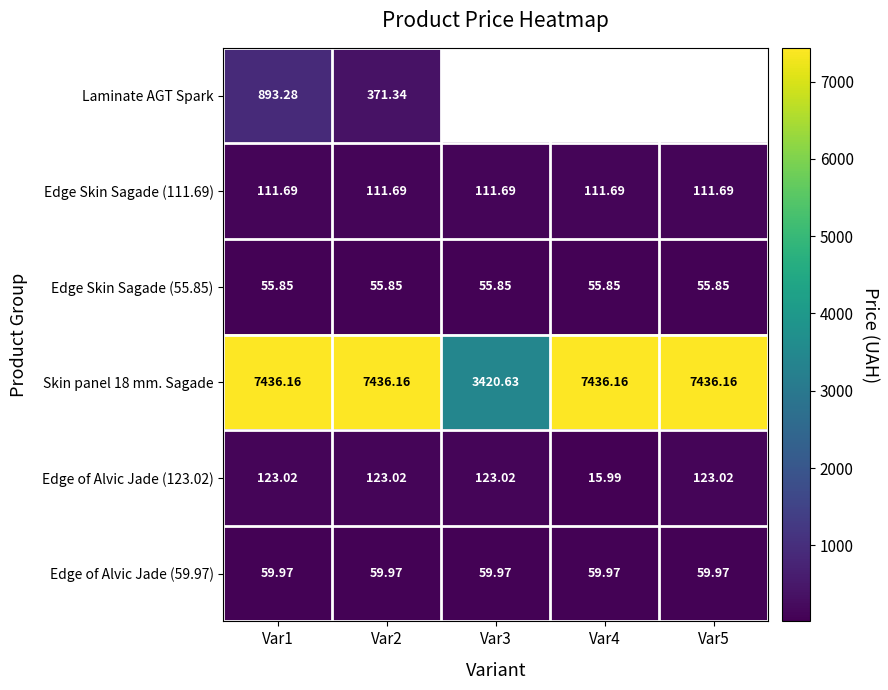

Between Var3 and Var2, which is larger?

Var2